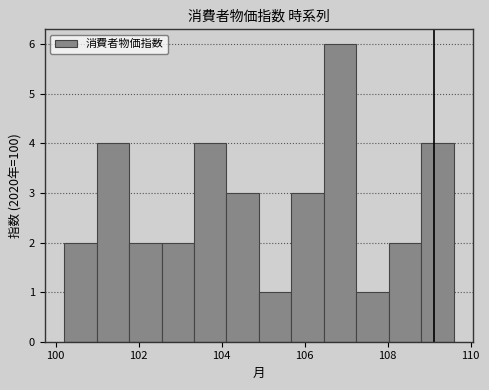

Around what value on the x-axis is the tallest bar? Give the approximate position of its centre, as read against the axis.

106.8